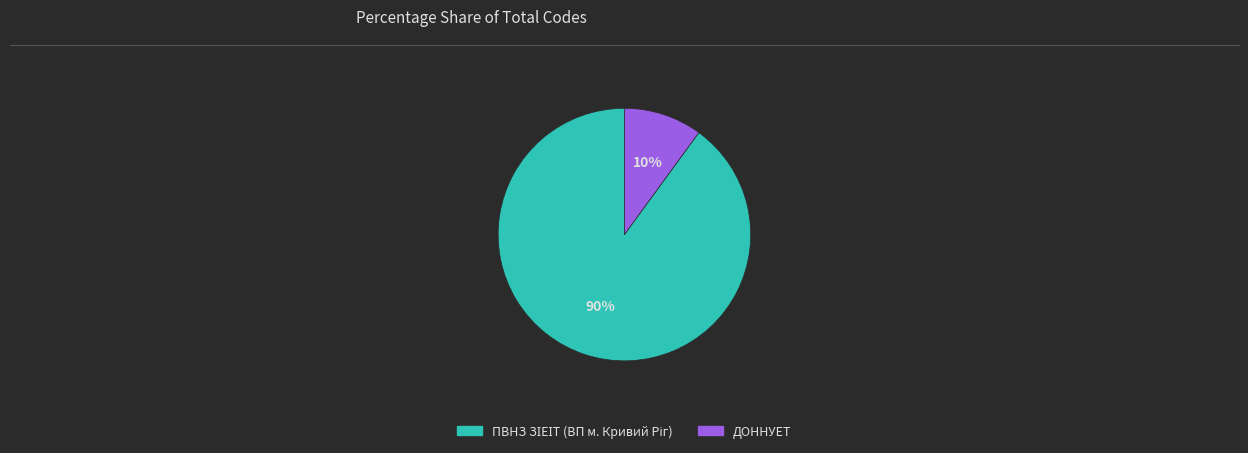

The ДОННУЕТ slice represents 10% of the pie. True or false?

True